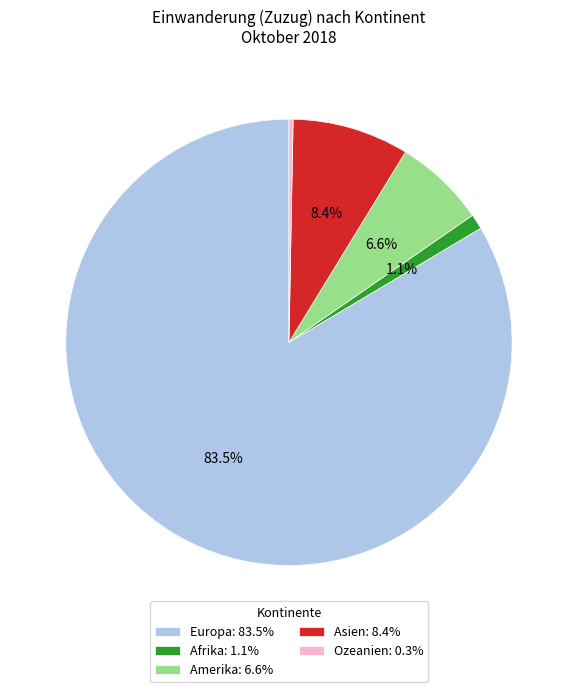

Which category has the smallest portion of the pie?

Ozeanien